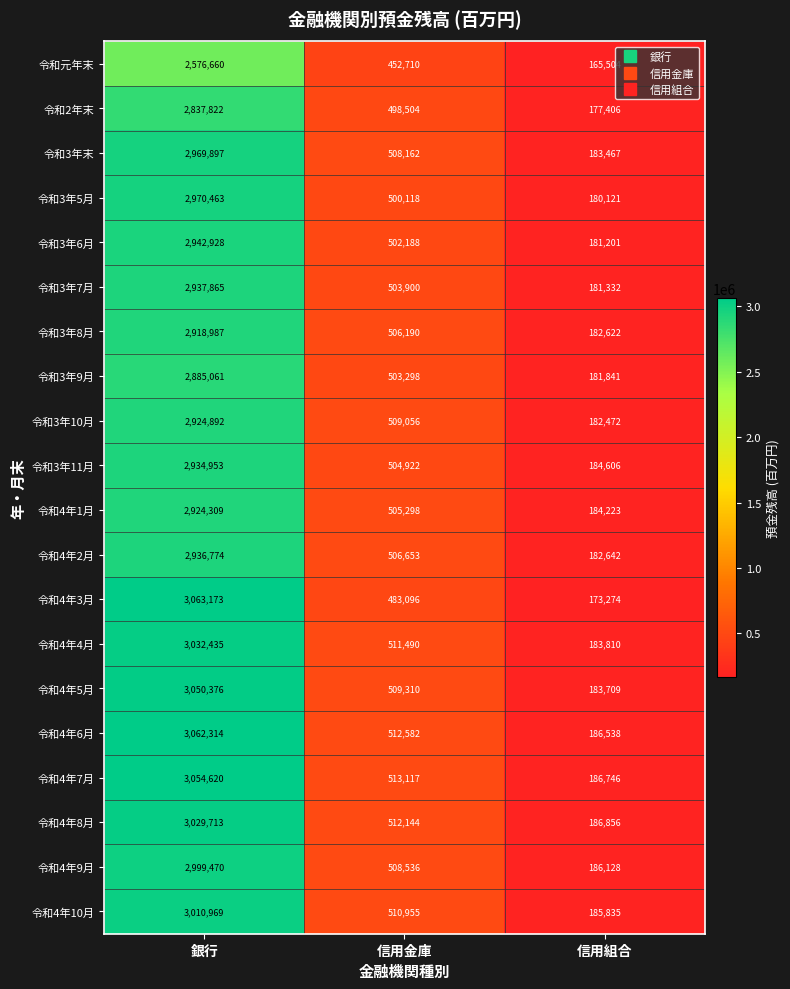

At which category is the sum across all series the highest?

銀行